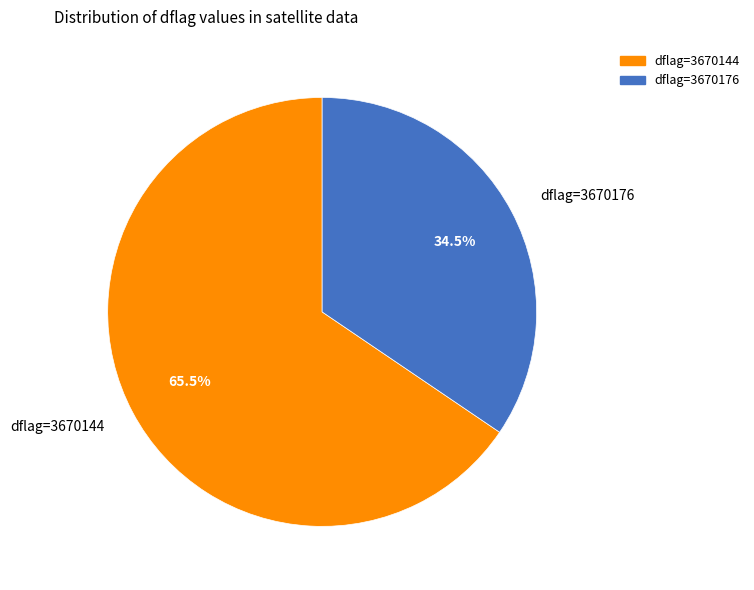

What is the smallest slice in the pie chart?

dflag=3670176